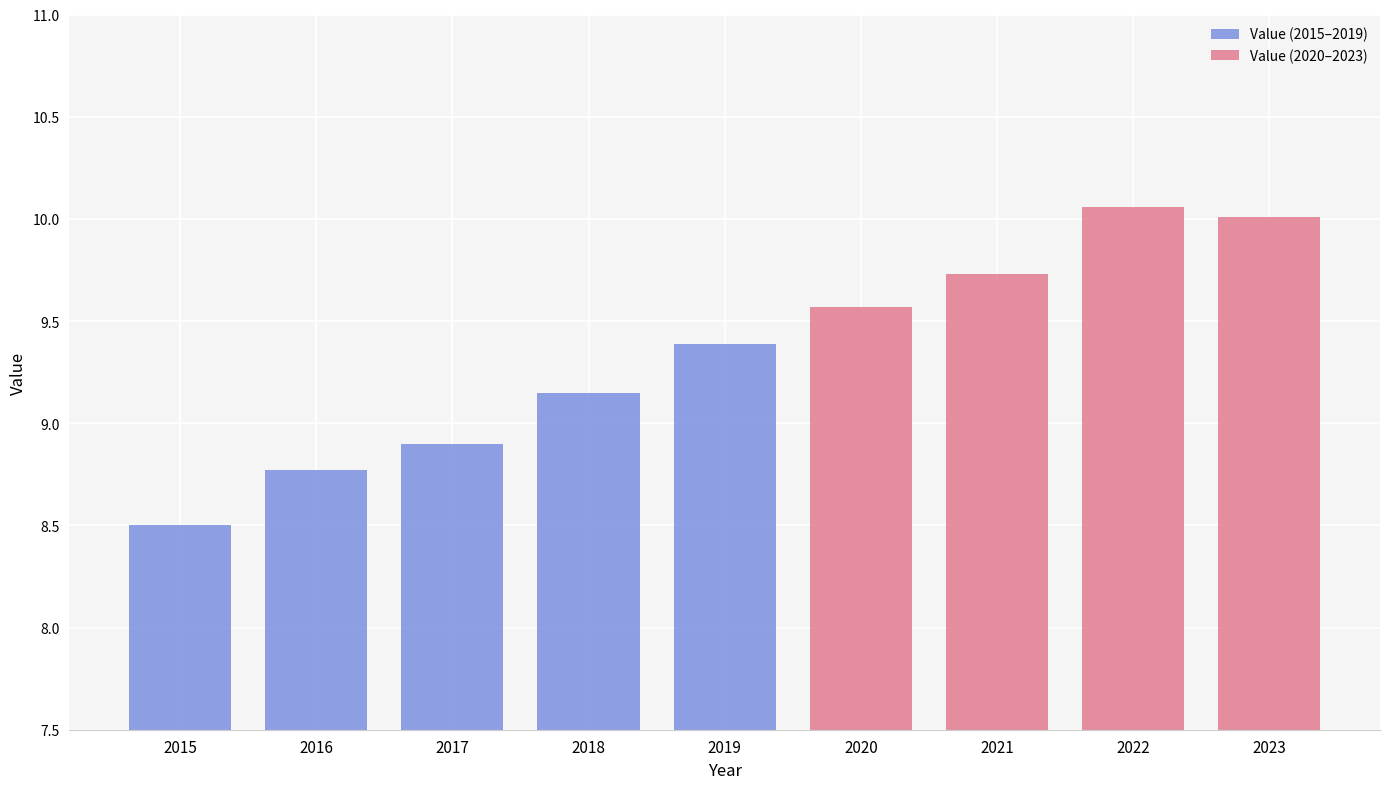

What is the change in value from 2015 to 2023?

+1.5